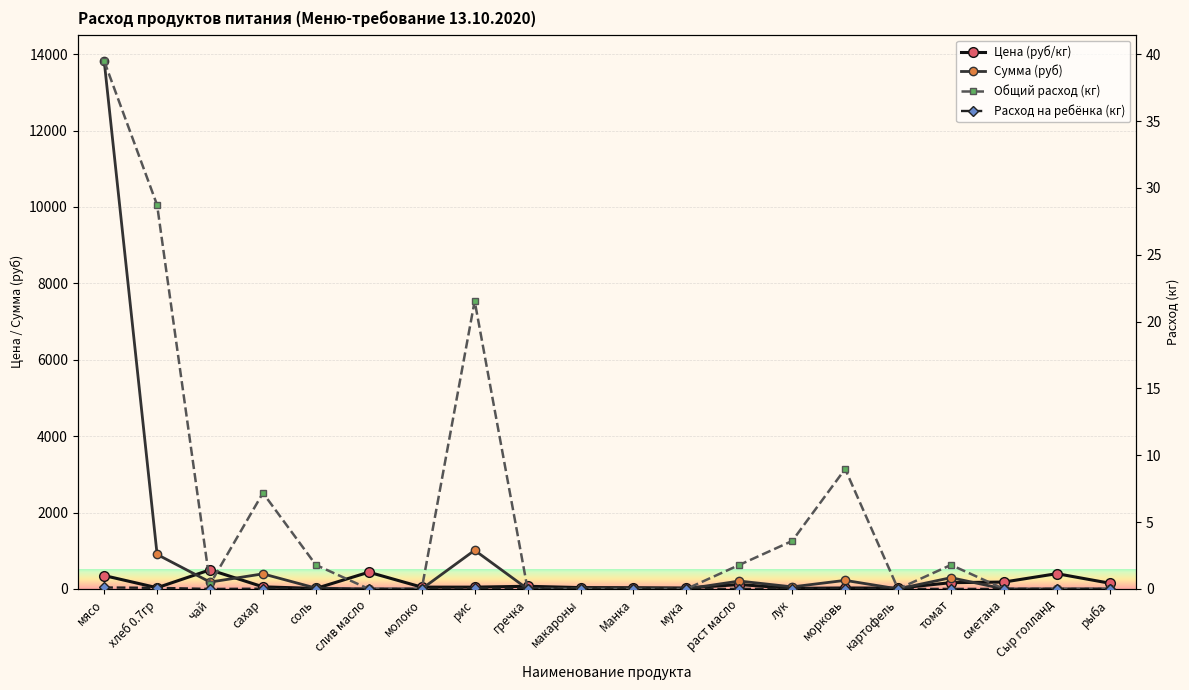

Which series has the largest total across all categories?

Сумма (руб)